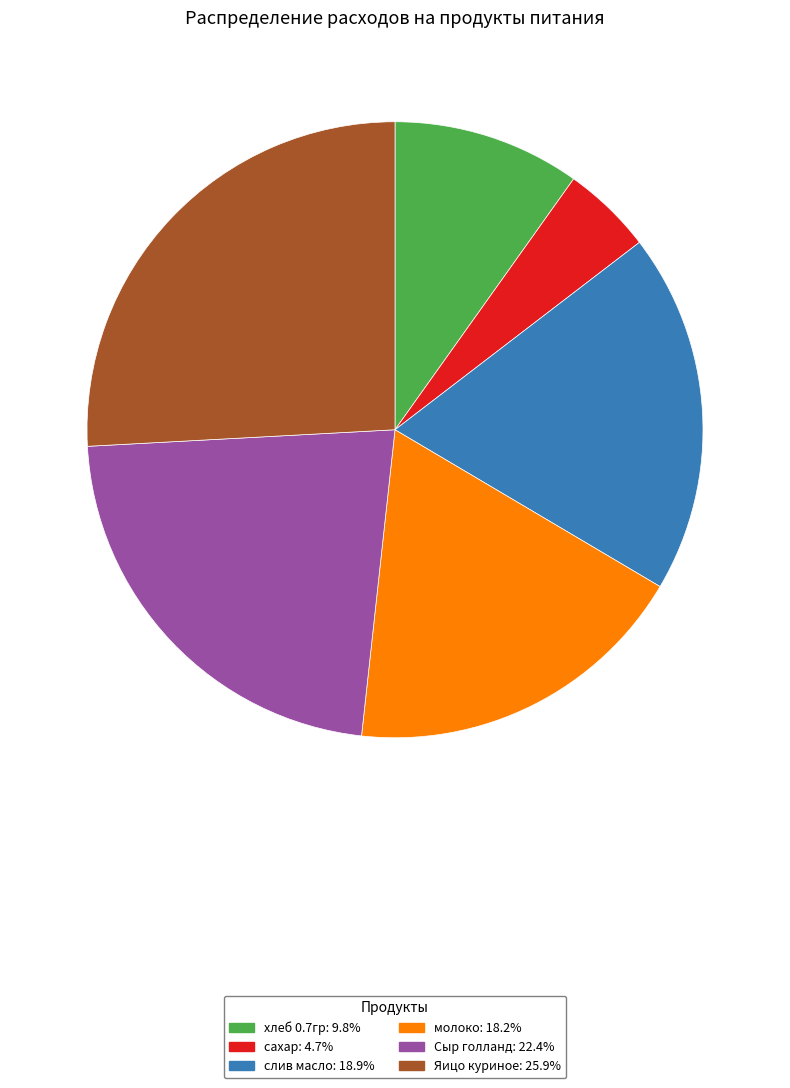

The хлеб 0.7гр slice represents 1% of the pie. True or false?

False